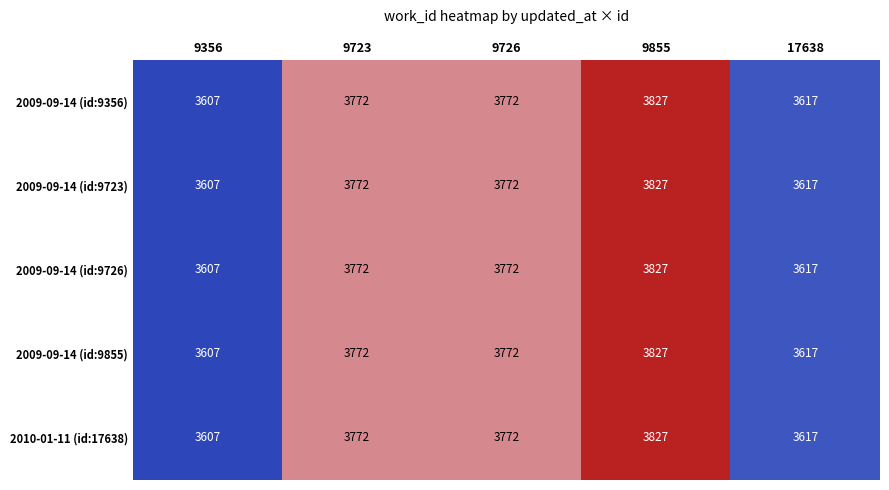

What is the approximate value of 2009-09-14 (id:9356) at 9855?

3827